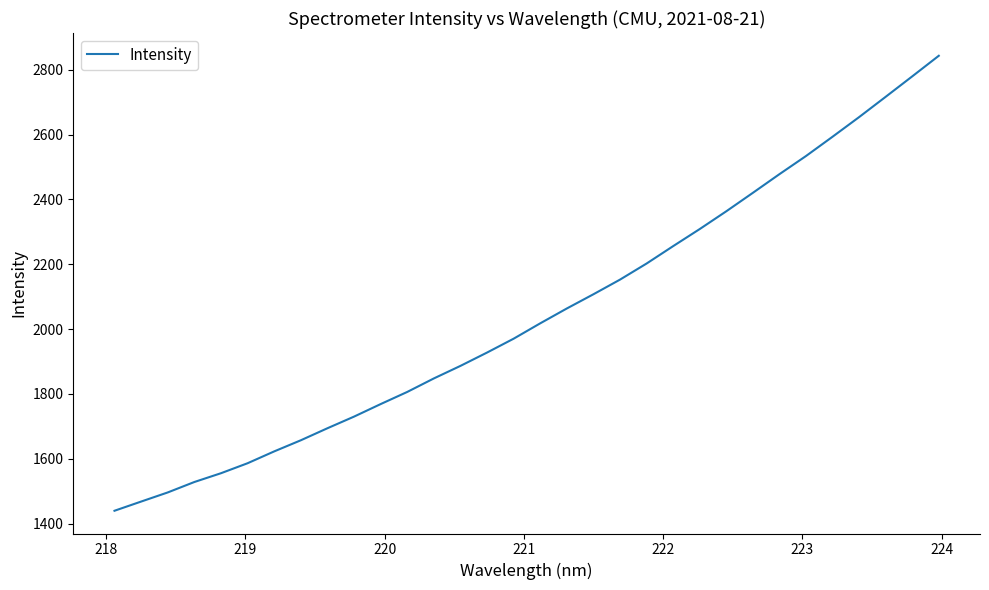

What is the maximum value shown in the chart?

2843.3